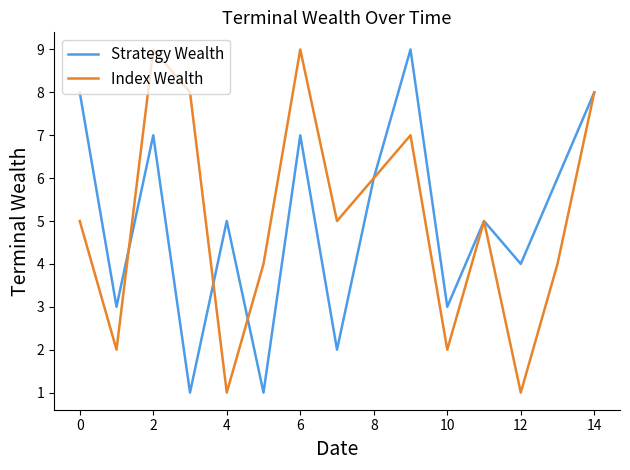

What is the sum of all Index Wealth values?

76